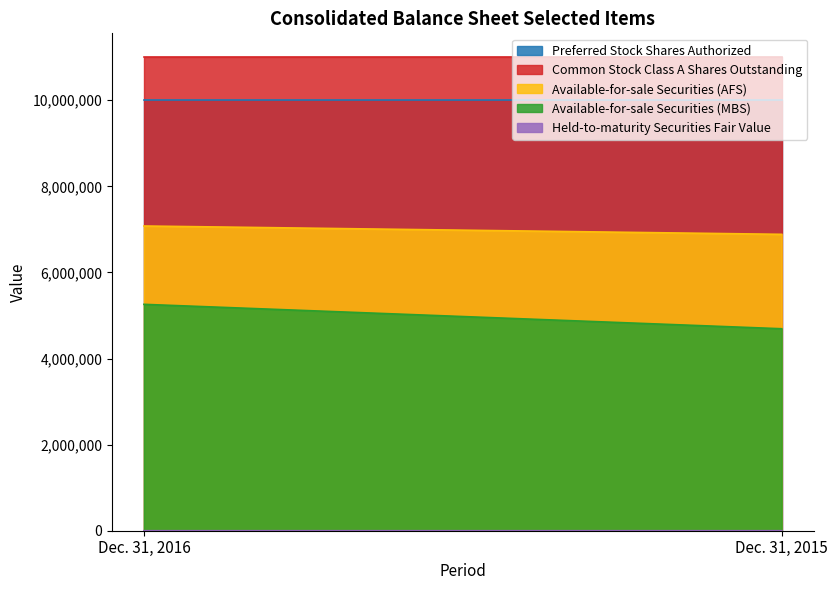

What is the sum of the Held-to-maturity Securities Fair Value values at Dec. 31, 2016 and Dec. 31, 2015?

369